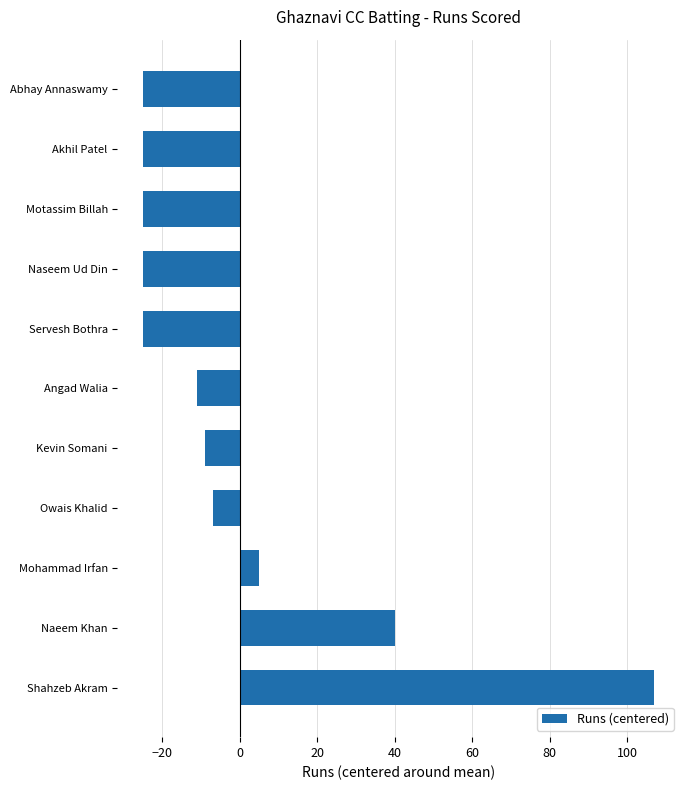

What is the minimum value shown in the chart?

-25